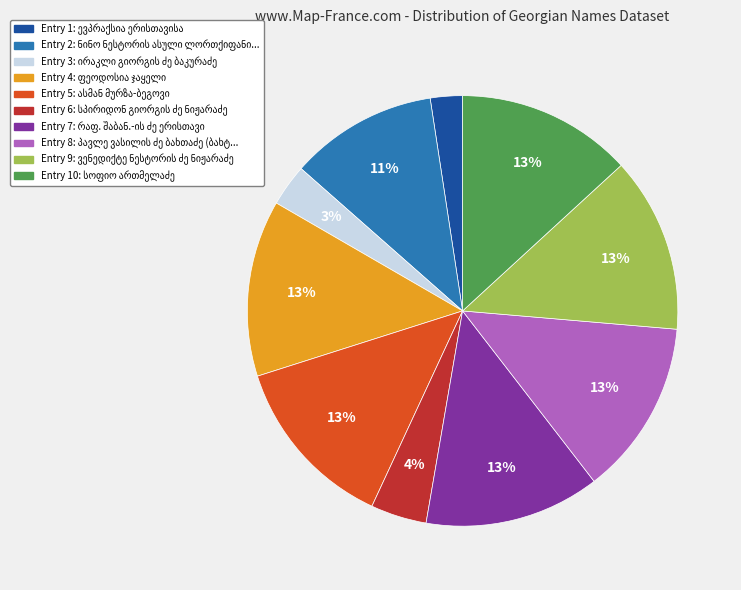

How many segments does this pie chart have?

10